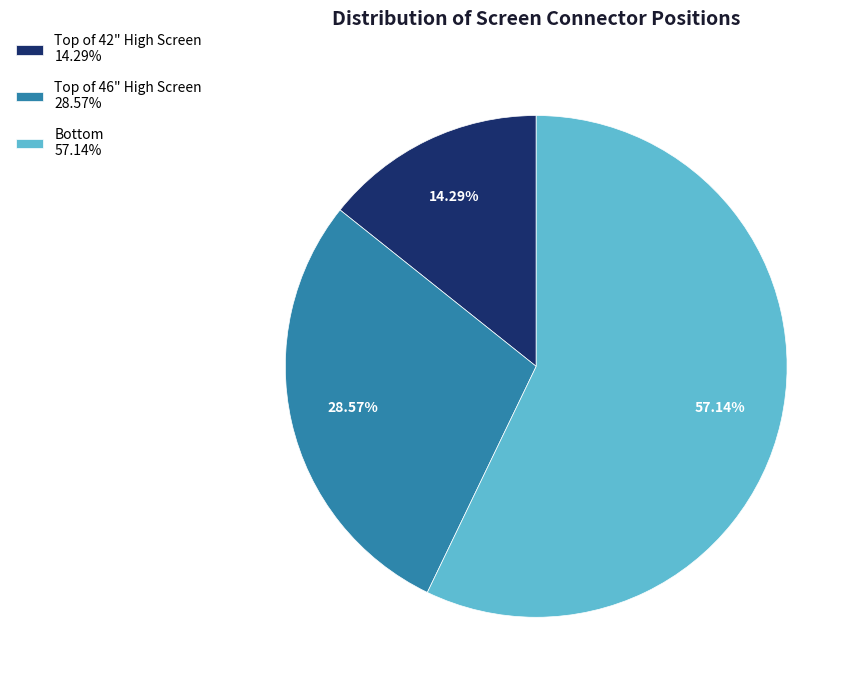

Which category has the smallest portion of the pie?

Top of 42" High Screen